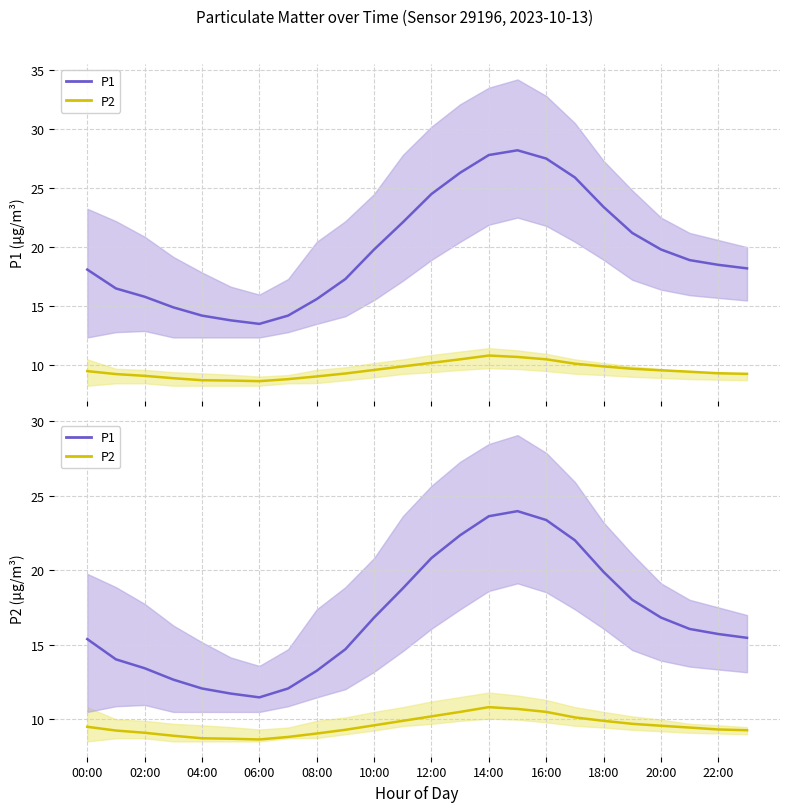

Is the value of P2 (top) at 22 greater than the value of P2 at 21?

No